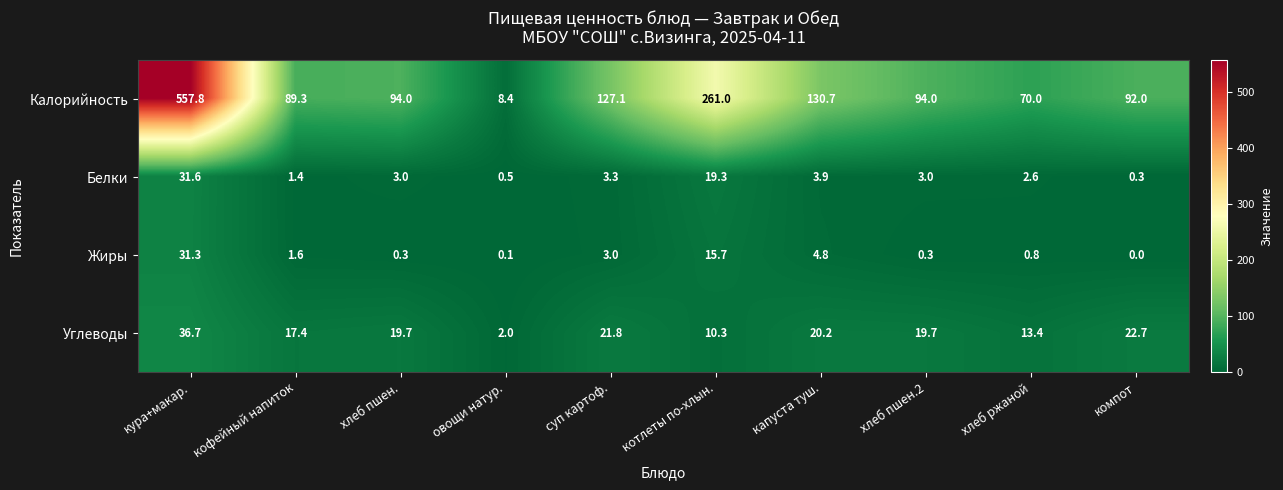

List the series in order of their peak value, lowest first.

Жиры, Белки, Углеводы, Калорийность